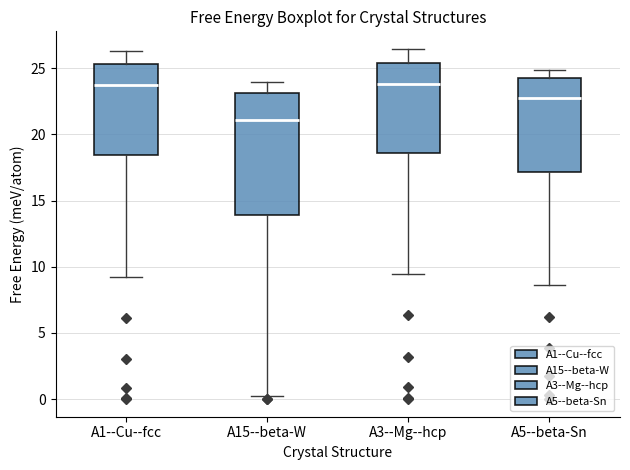

Which box has the lowest median line?

A15--beta-W